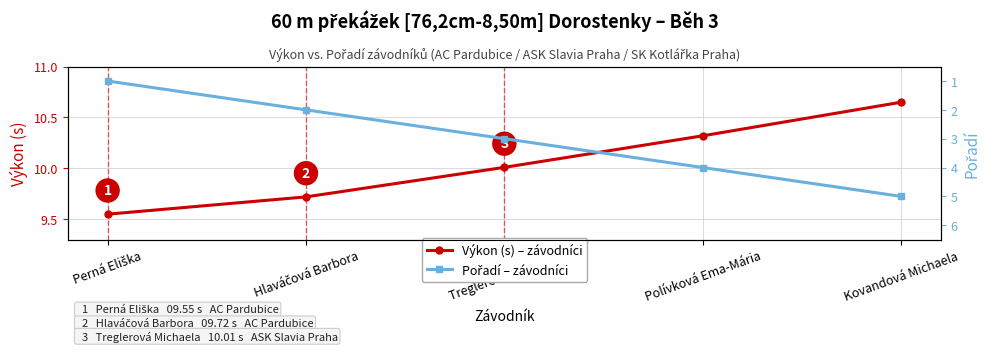

Which series has the largest total across all categories?

Výkon (s) – závodníci